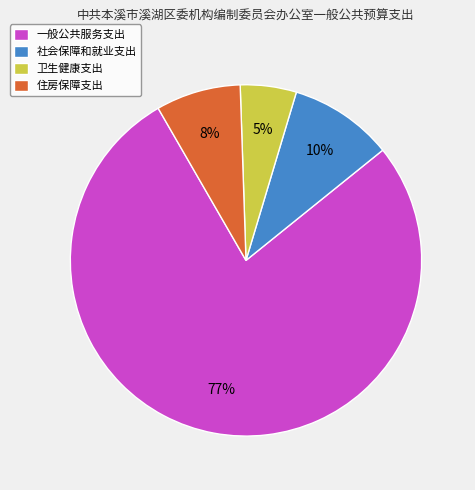

Rank the categories by value from highest to lowest.

一般公共服务支出, 社会保障和就业支出, 住房保障支出, 卫生健康支出